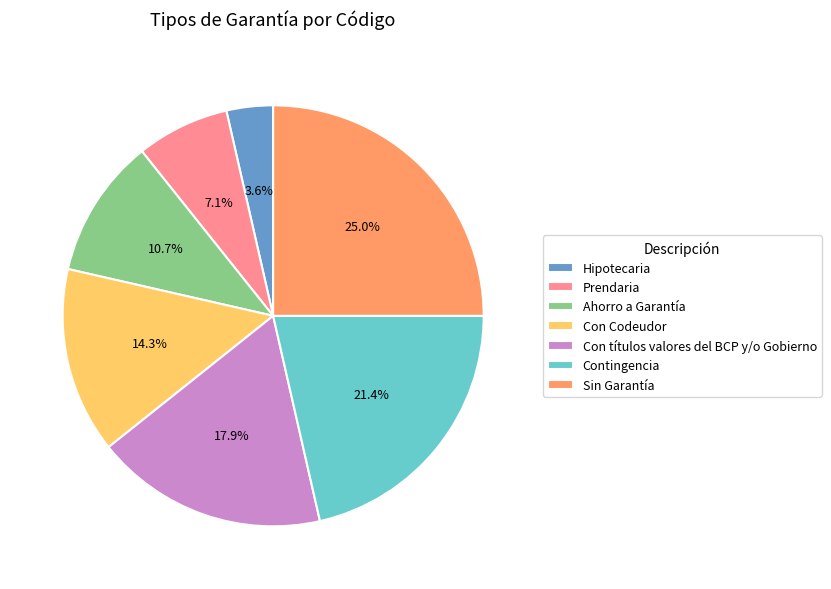

Does Con títulos valores del BCP y/o Gobierno represent more than half of the total?

No